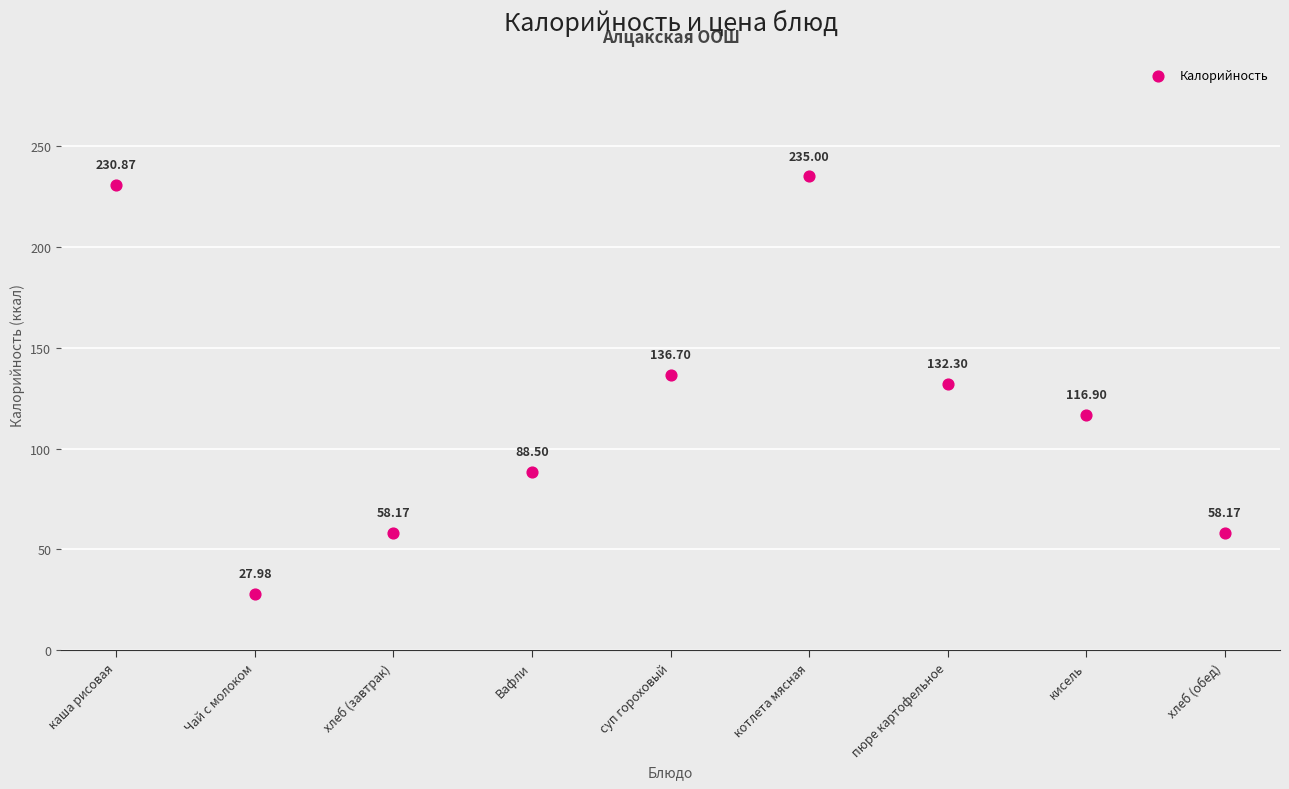

What is the range of Y values (max minus min)?

207.0